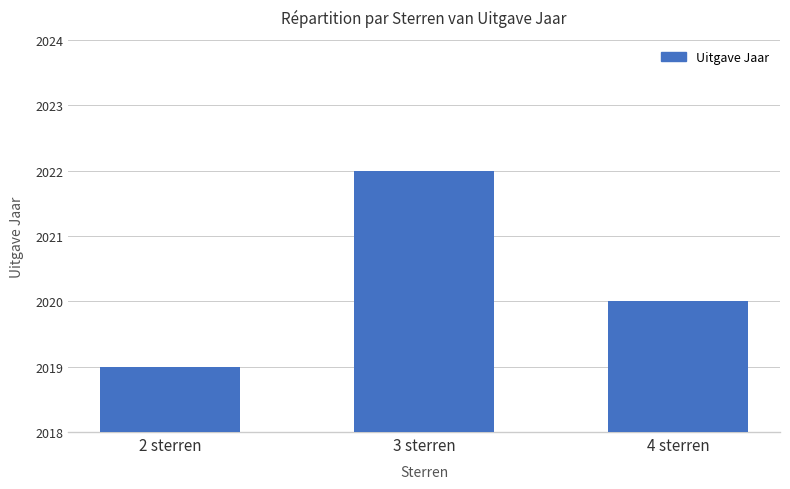

Rank the categories by value from highest to lowest.

3 sterren, 4 sterren, 2 sterren